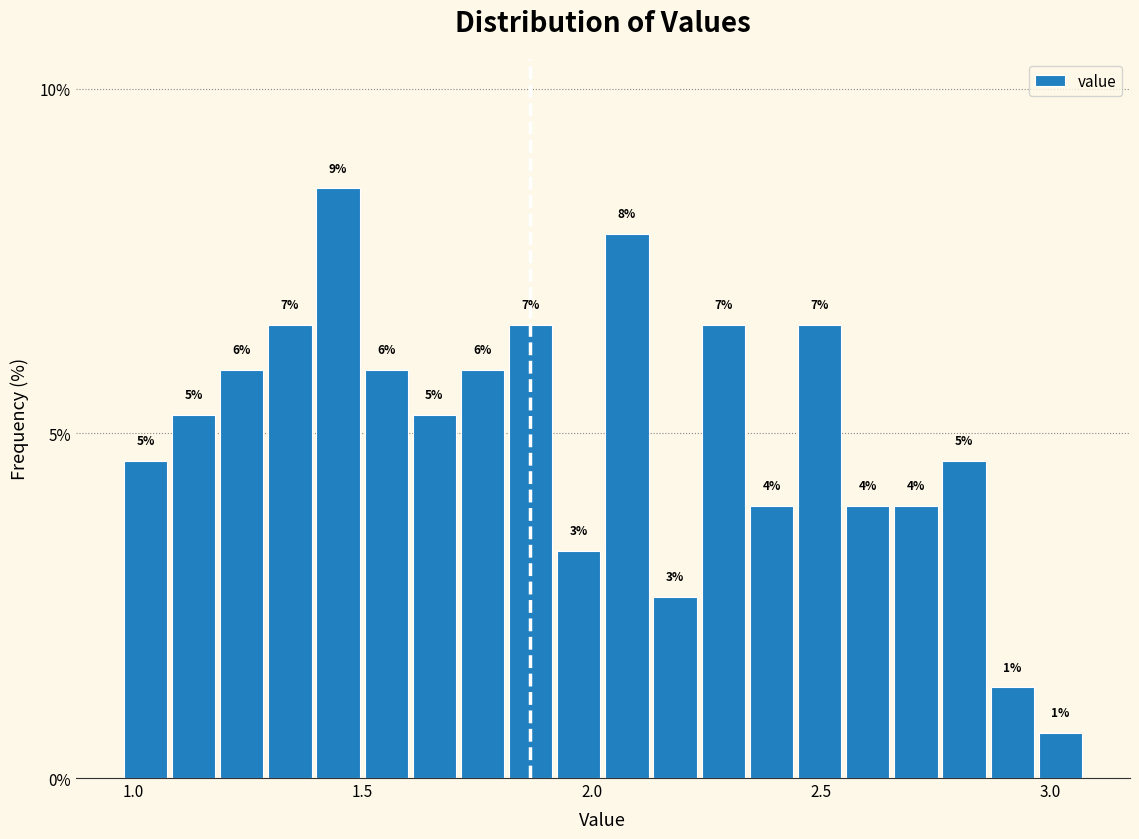

Read against the x-axis, roughly where is the centre of the tallest bar?

1.45